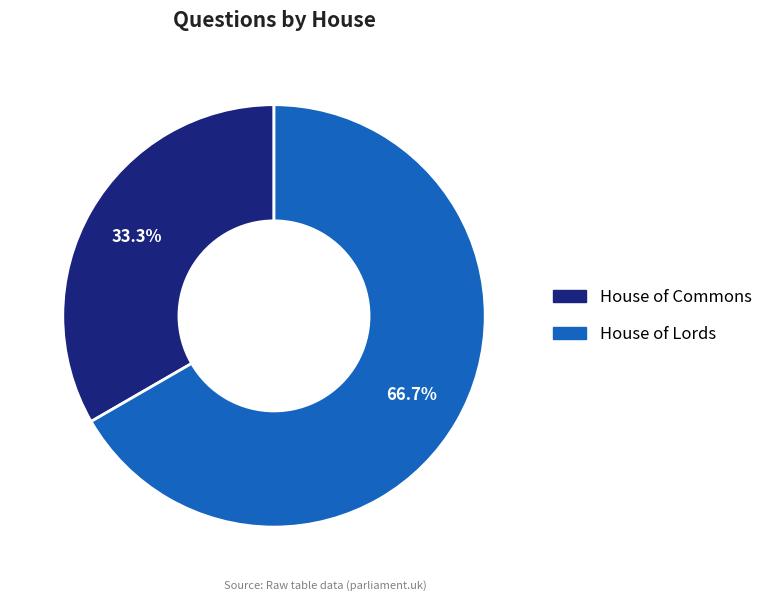

Is it true that House of Lords is 67% of the pie?

True